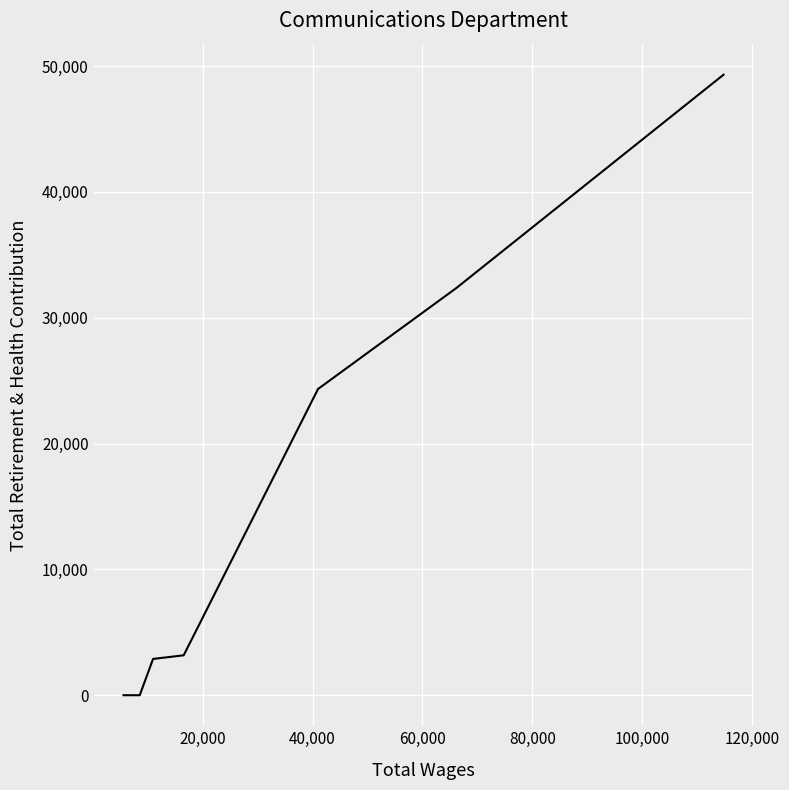

What is the difference between the maximum and second lowest values?

49321